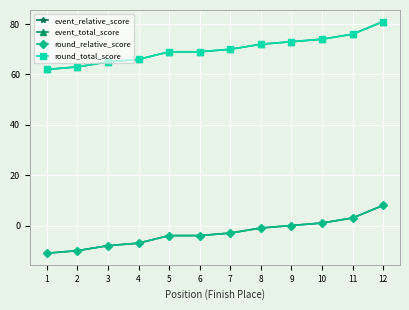

Does the chart have visible grid lines?

Yes